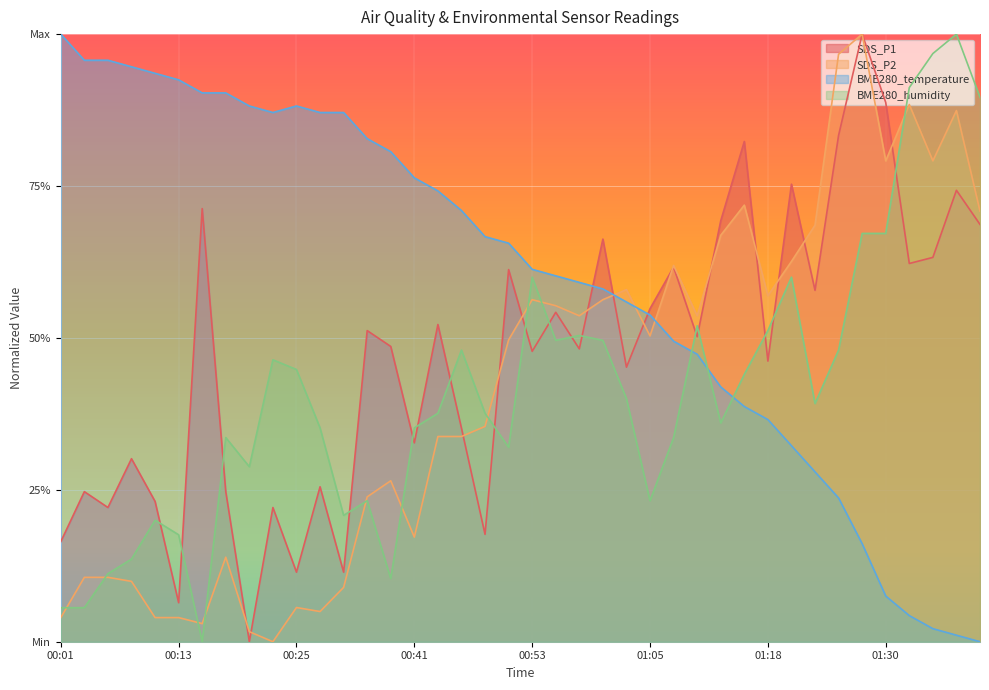

Which series has the largest total across all categories?

BME280_temperature